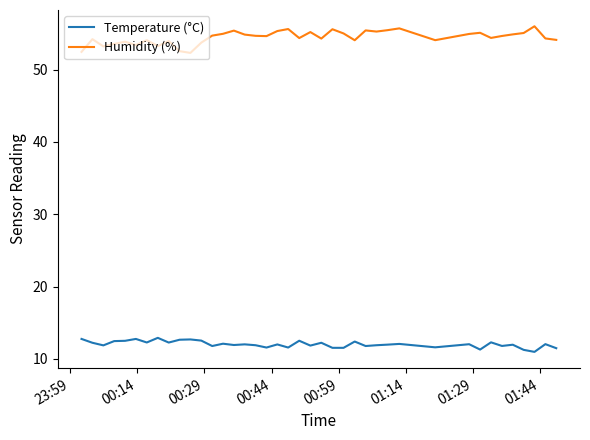

What is the greatest value displayed?

56.0